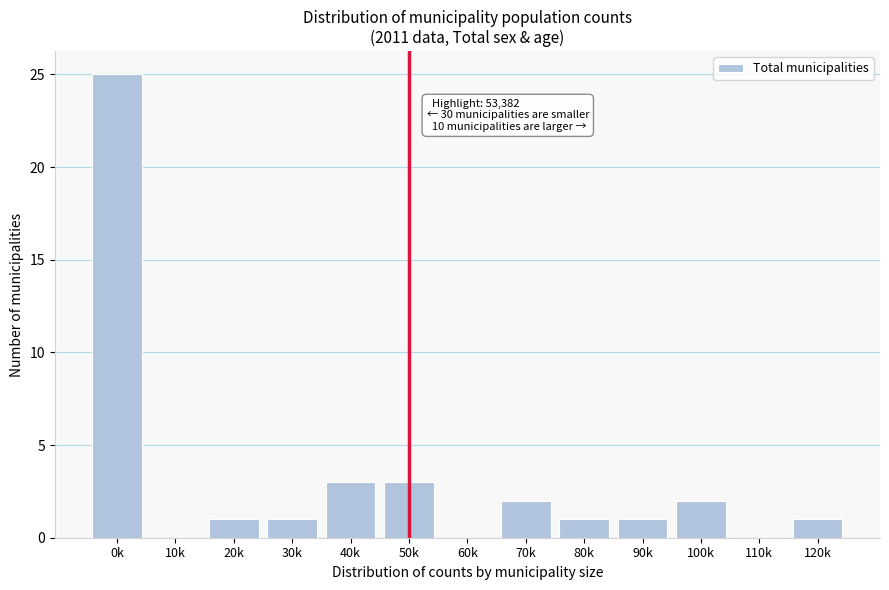

Reading left to right, transcribe all the data shown in this chart.

0k=25	10k=0	20k=1	30k=1	40k=3	50k=3	60k=0	70k=2	80k=1	90k=1	100k=2	110k=0	120k=1